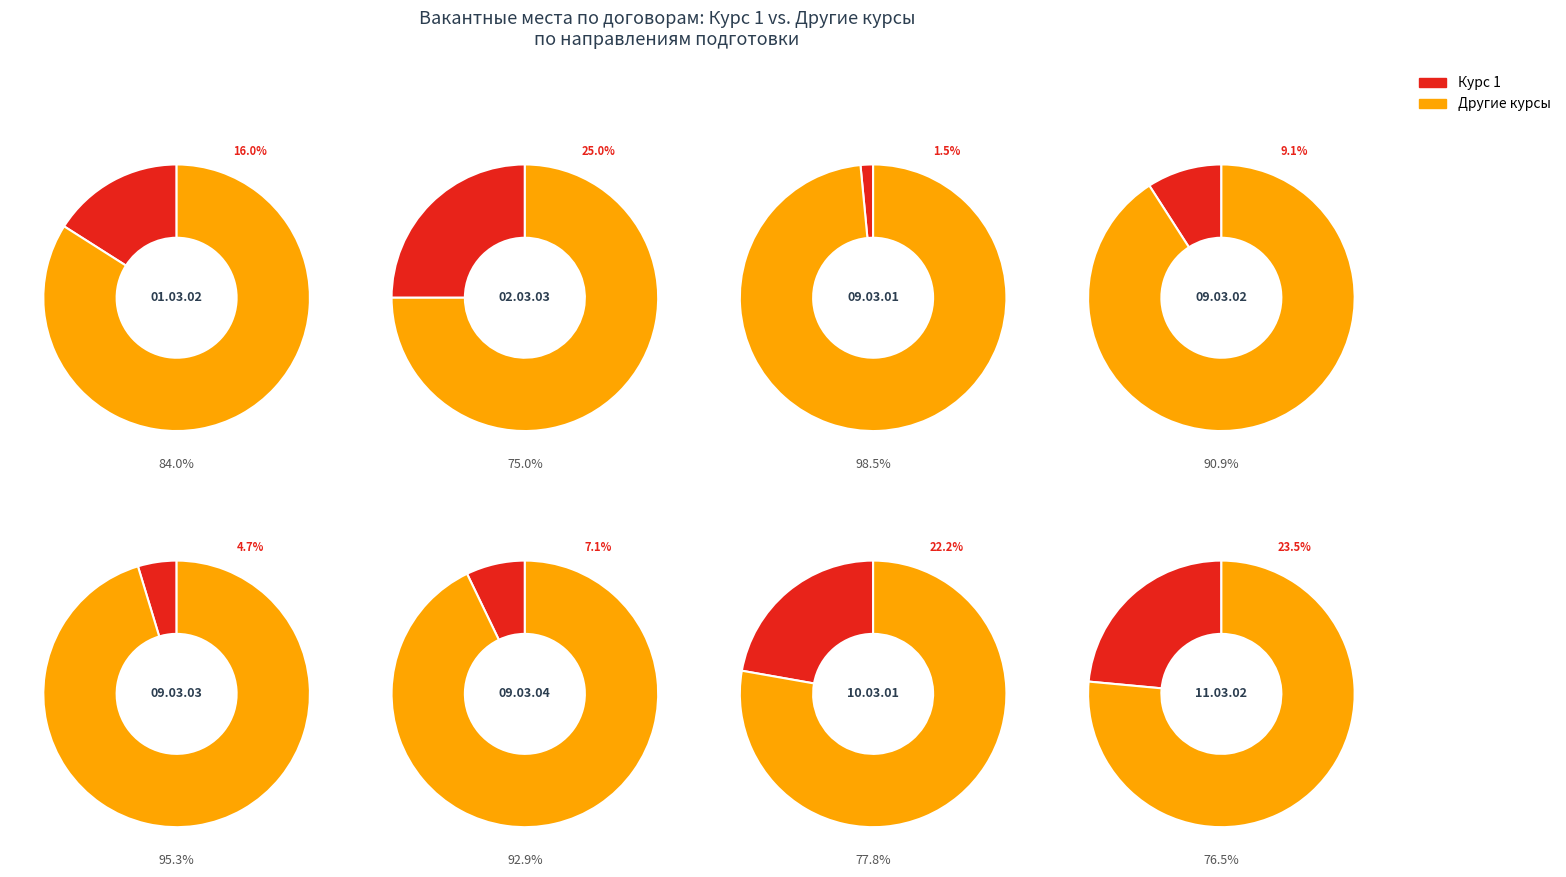

Count the number of slices in the pie.

8